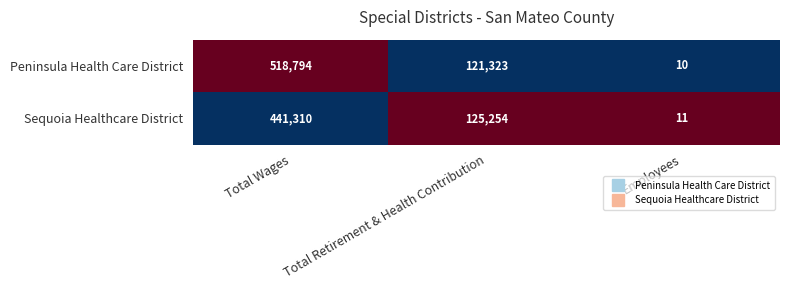

Which series has the largest total across all categories?

Peninsula Health Care District